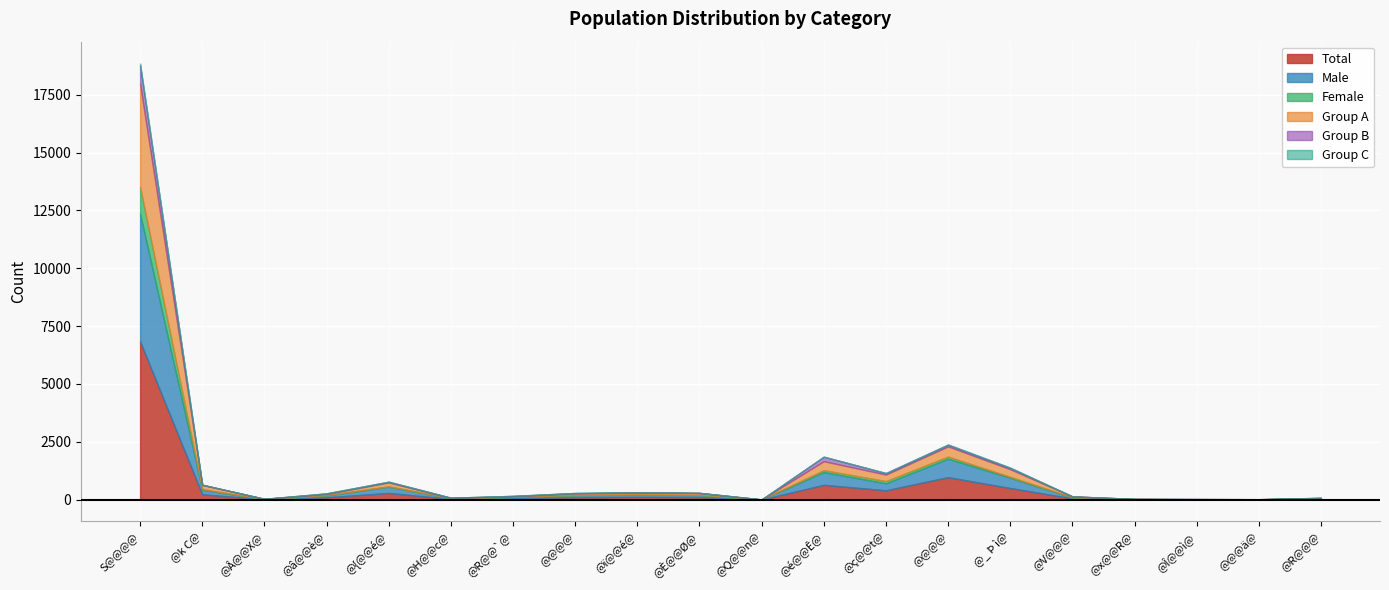

What is the sum of all Total values?

10507